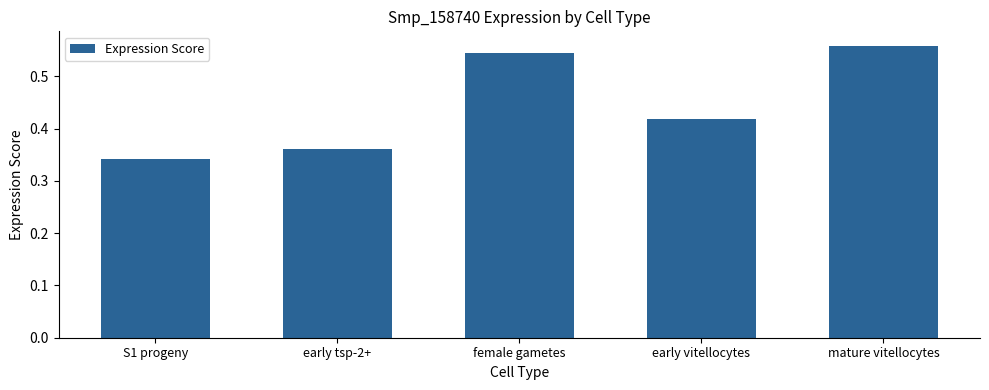

List the labels in order of value, smallest first.

S1 progeny, early tsp-2+, early vitellocytes, female gametes, mature vitellocytes